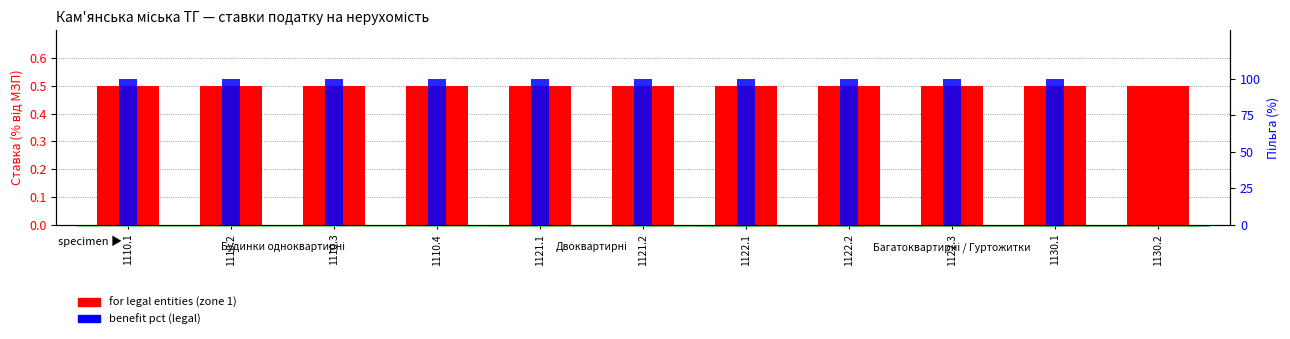

At which label does benefit pct (legal) reach its peak?

1110.1